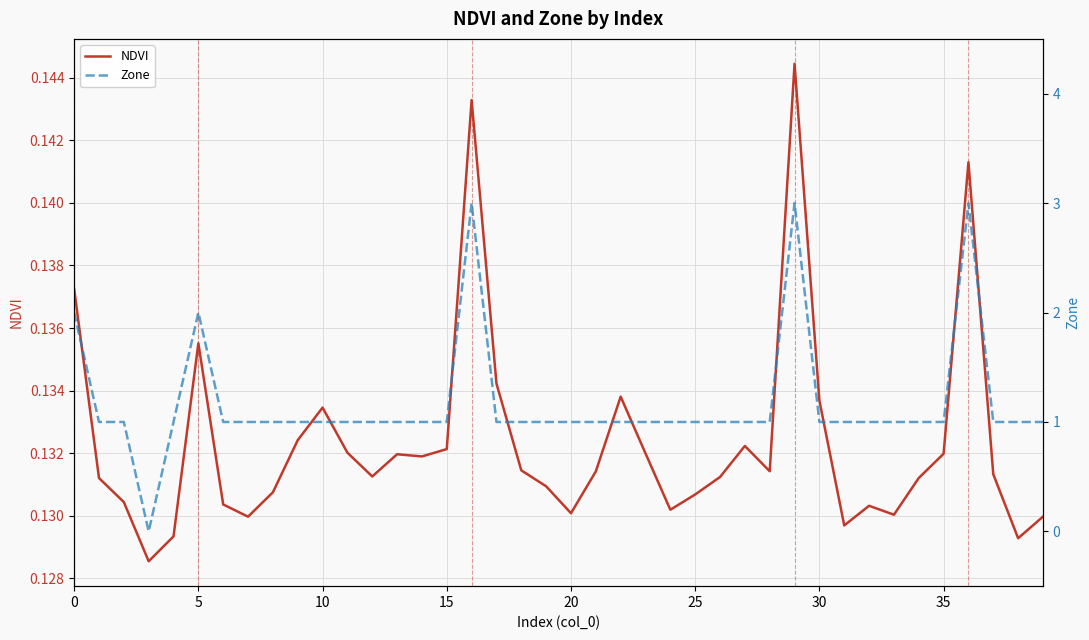

The value of Zone at 39 is 1.0. True or false?

True